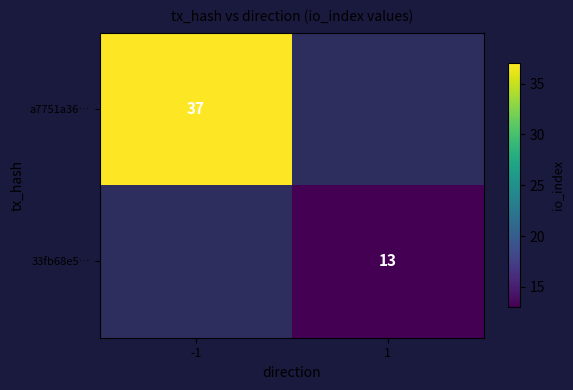

The a7751a36… series shows 8 at -1. True or false?

False